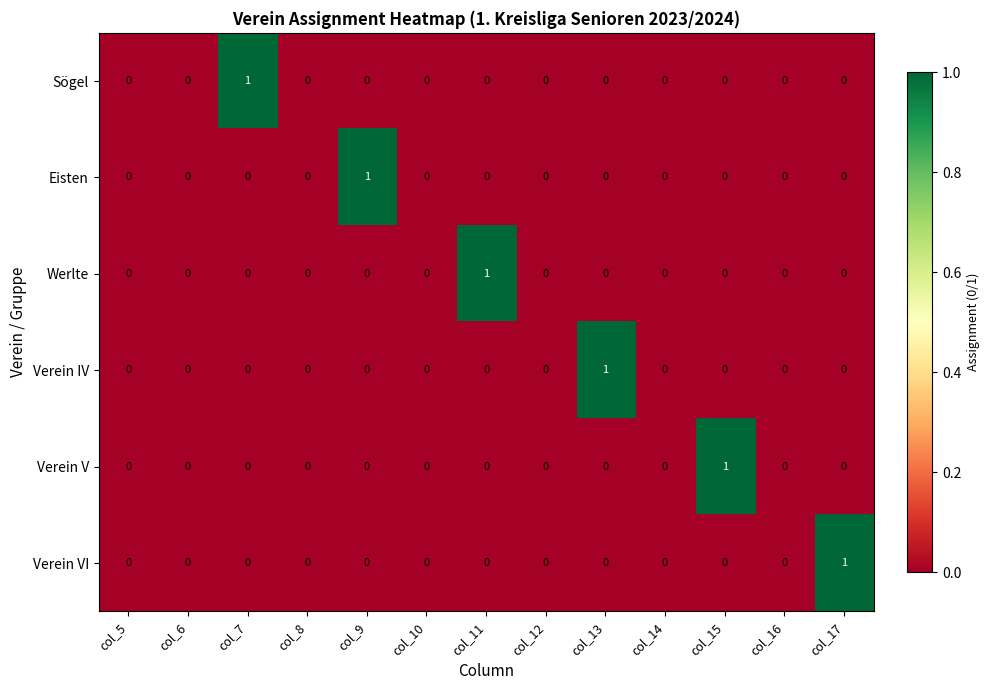

Which series changed the most between col_7 and col_8?

Sögel